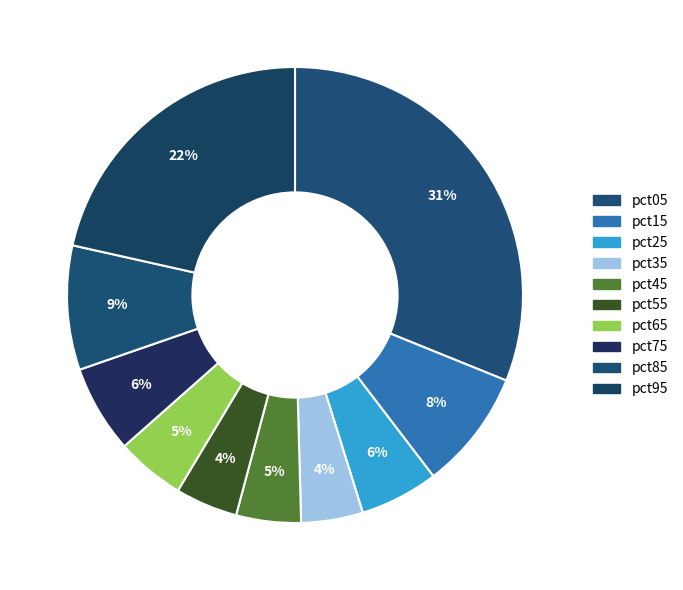

To the nearest percent, what is the average slice percentage?

10%